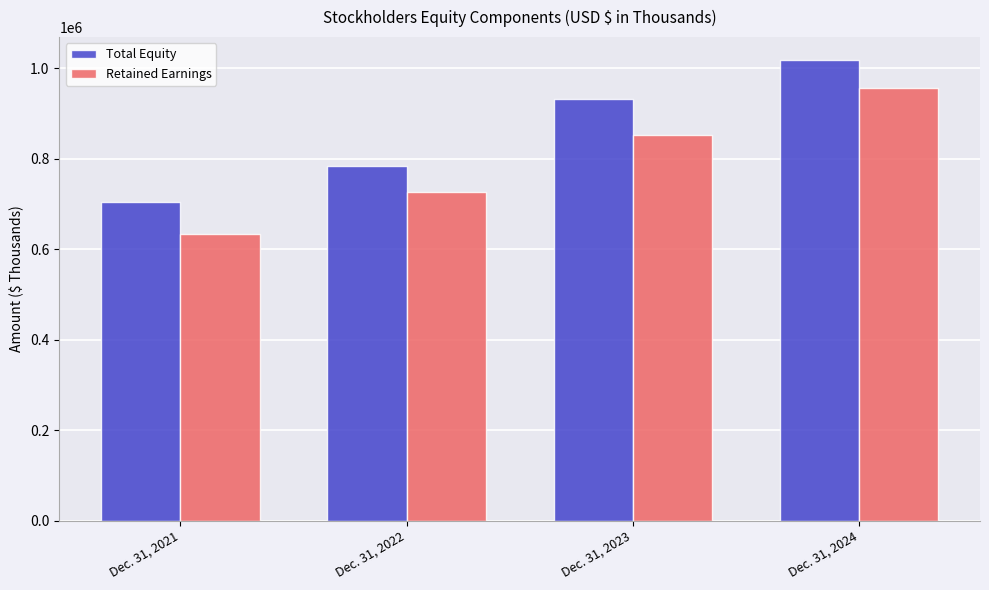

Rank the series at Dec. 31, 2023 from highest to lowest value.

Total Equity, Retained Earnings